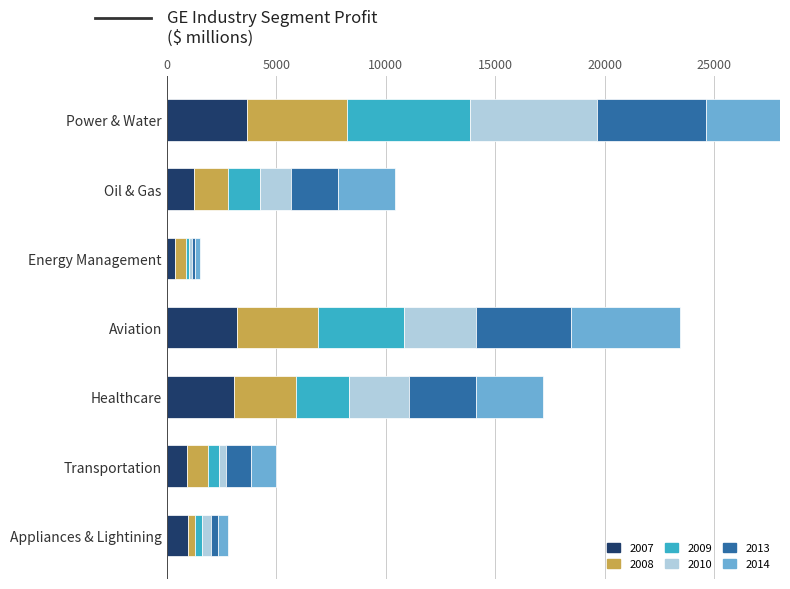

Which series changed the most between Healthcare and Transportation?

2010